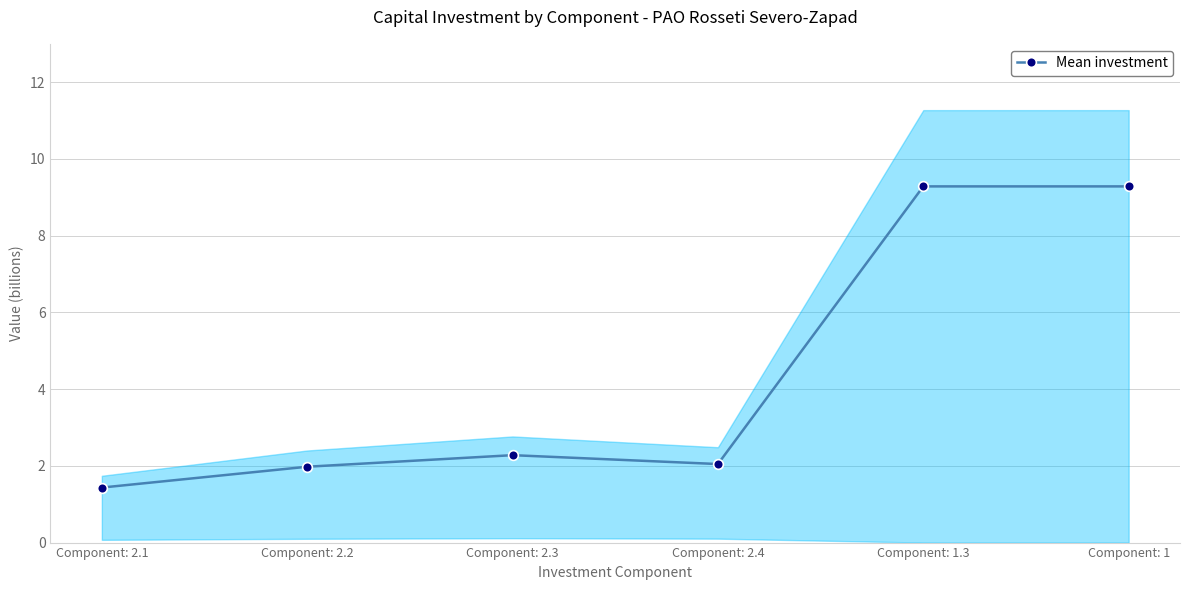

What position from the left is Component: 2.4?

4